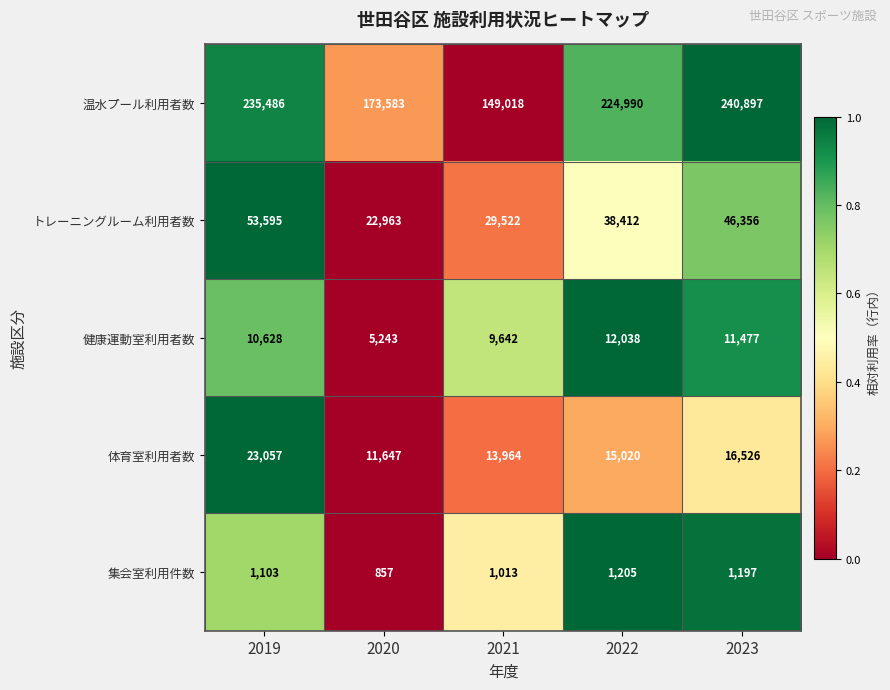

What is the minimum value for 体育室利用者数?

11647